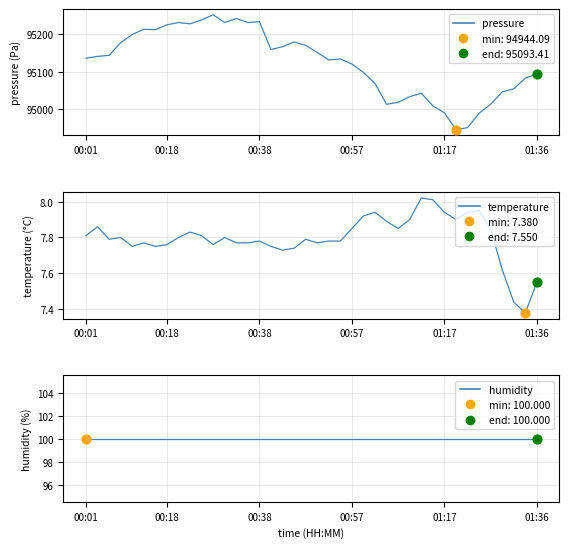

Which series reaches the maximum Y coordinate?

pressure